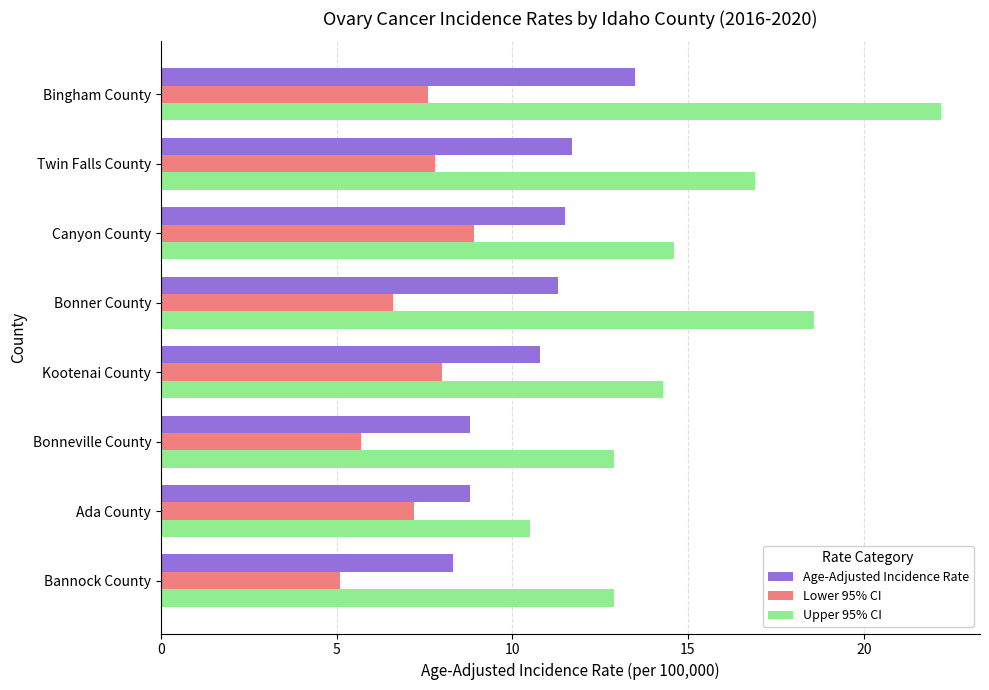

At which category does the chart reach its minimum across all series?

Bannock County